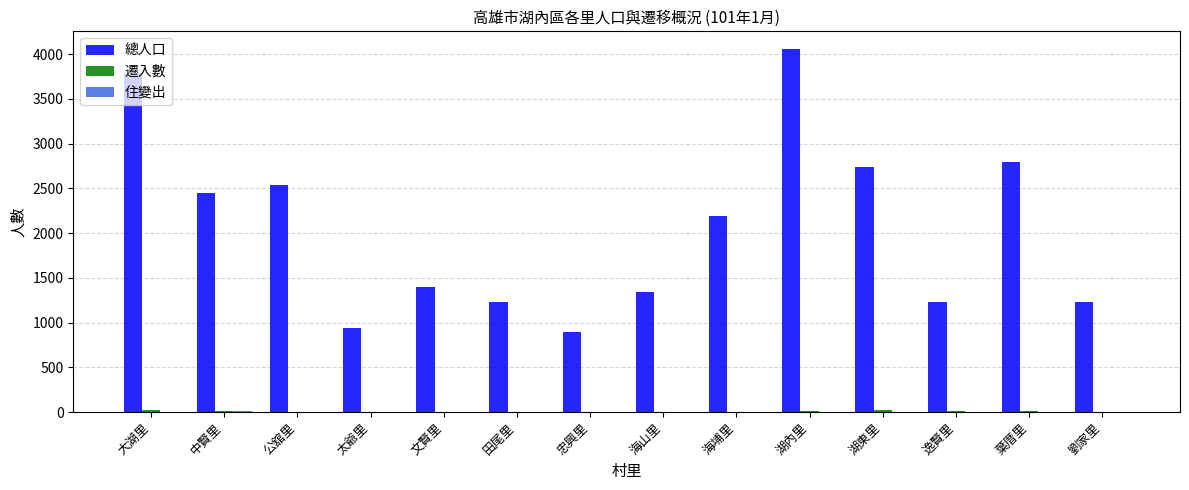

The 總人口 series shows 1651 at 太爺里. True or false?

False